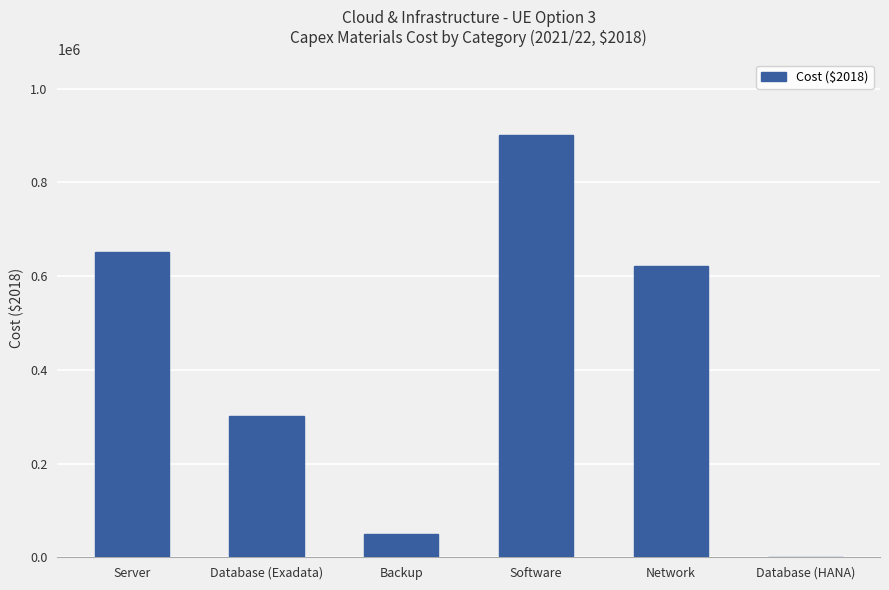

What is the maximum value shown in the chart?

900000.0